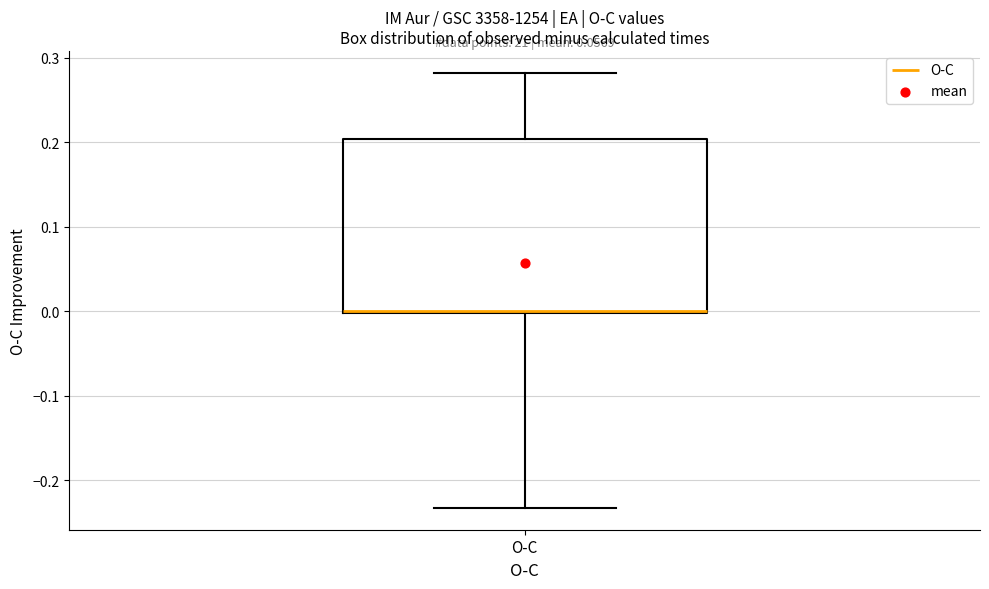

Read this box plot against the y-axis: the position of the median line, the range covered by the box, and the ends of both whiskers. The values are not printed on the chart, so give them approximately, as read against the axis.

median 0.00, box 0.00 to 0.20, whiskers -0.23 to 0.28